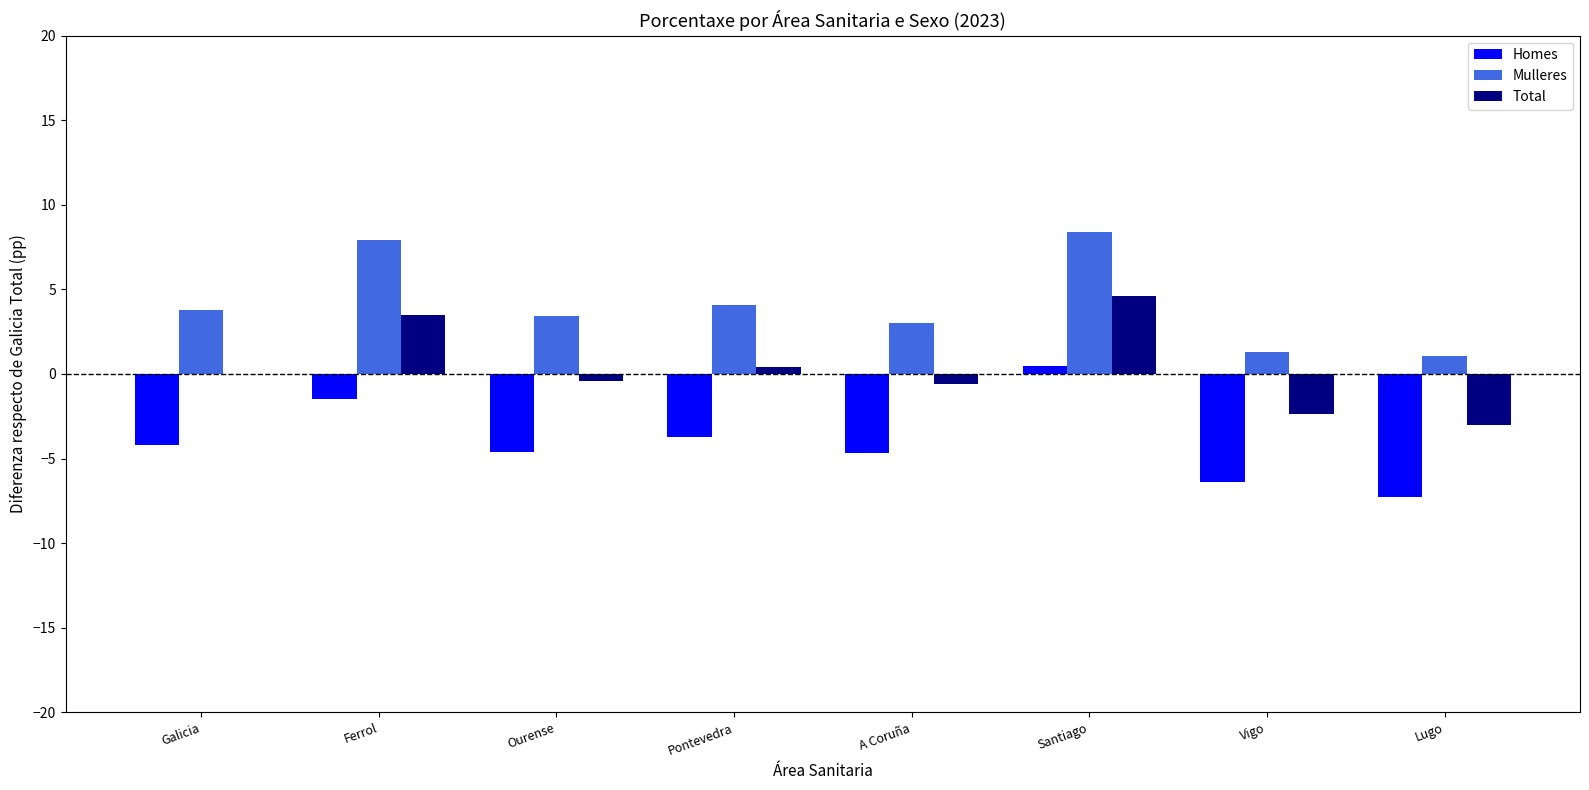

Where is Total nearest to the value 0?

Galicia